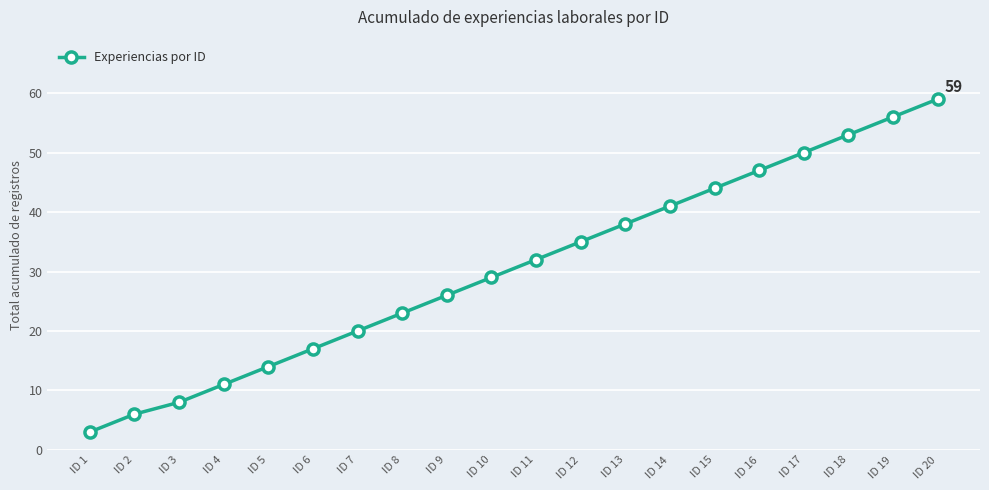

Is this an area chart (filled region under the line)?

No